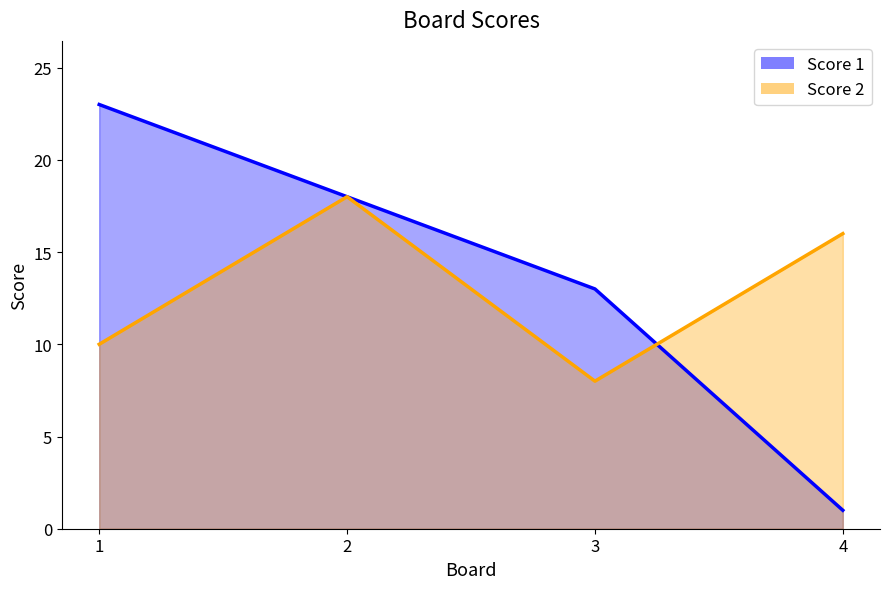

Where does the Score 2 series first go above 16?

2